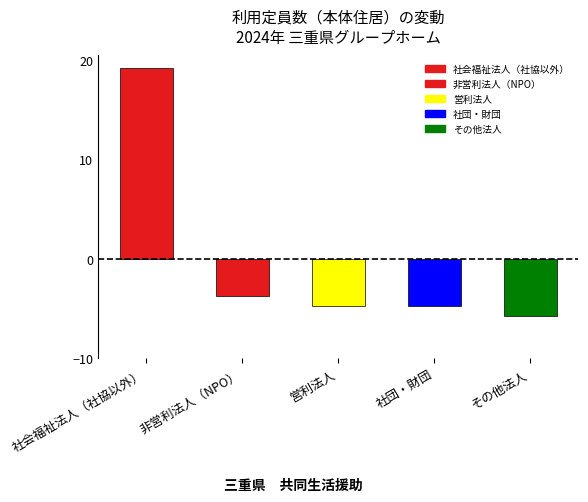

At which label is the value closest to 6?

非営利法人（NPO）